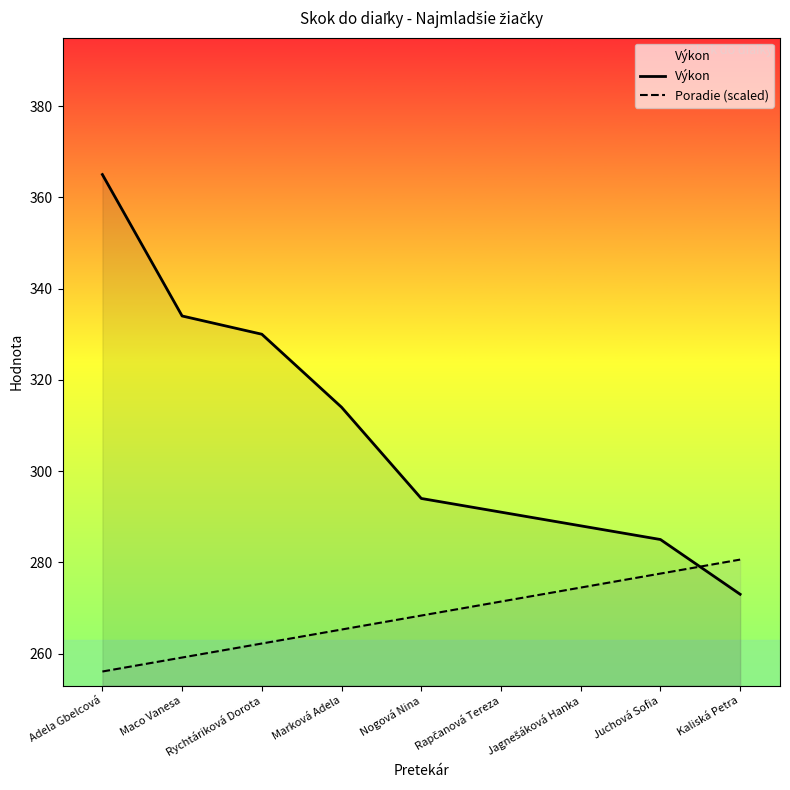

Rank the series by their maximum value, from lowest to highest.

Poradie (scaled), Výkon